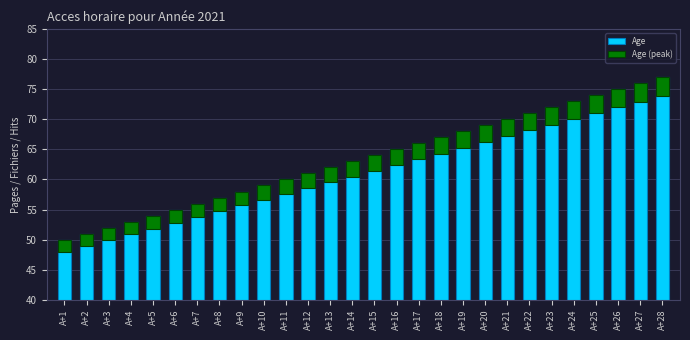

Which series has the widest spread of values?

Age